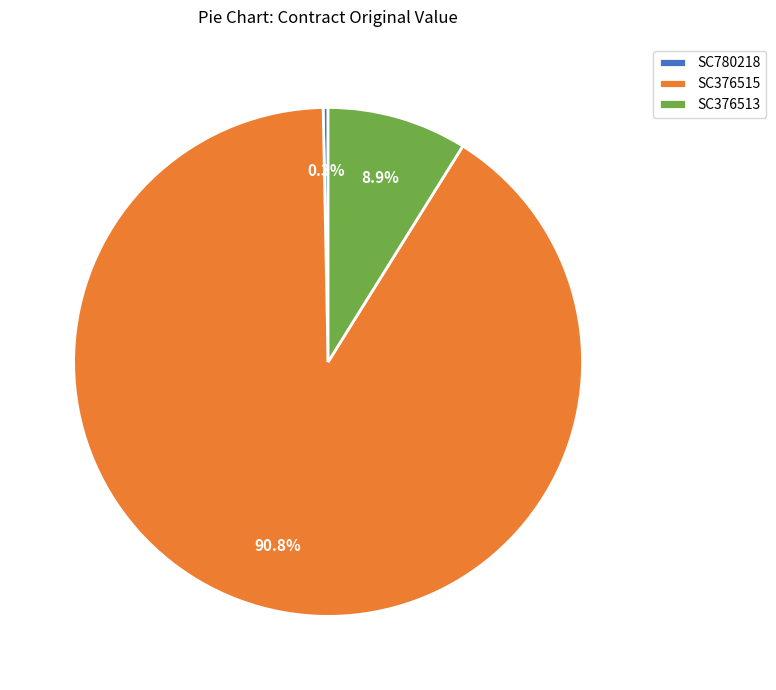

Is it true that SC376515 is 91% of the pie?

True